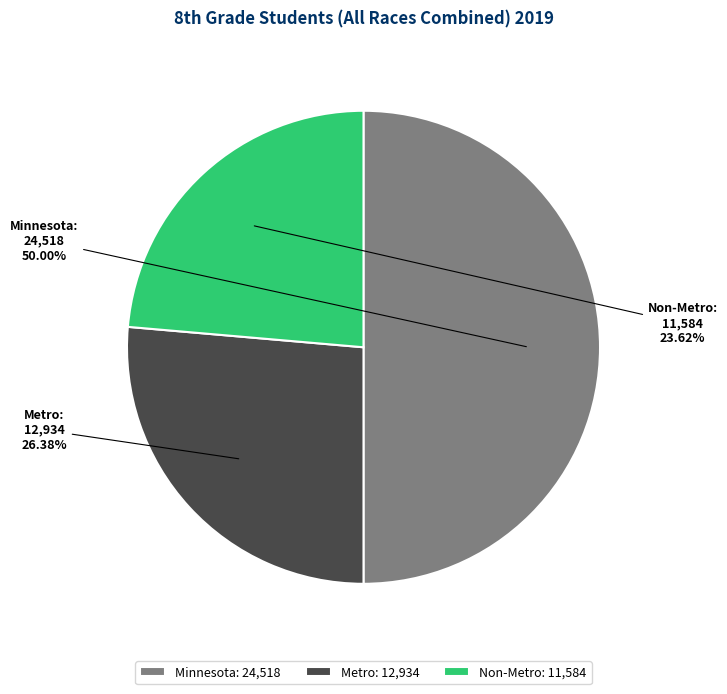

Between Non-Metro and Minnesota, which is larger?

Minnesota